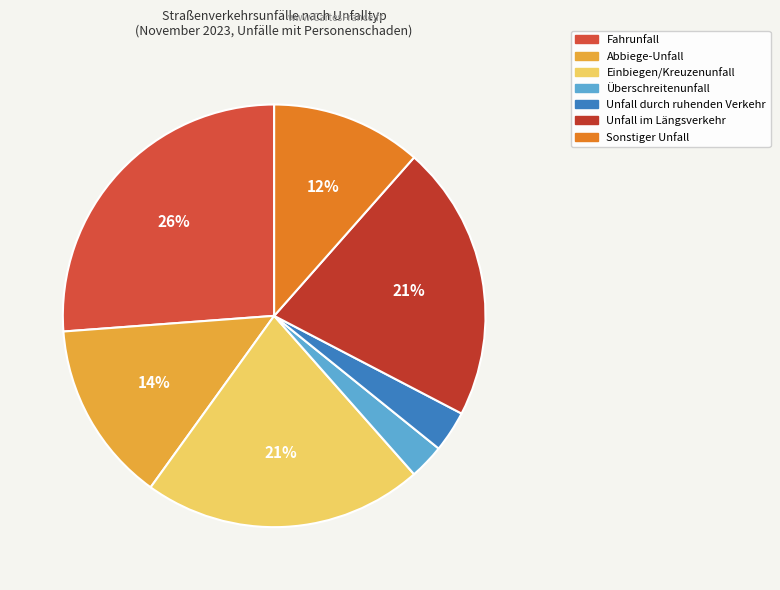

Does Abbiege-Unfall represent more than half of the total?

No